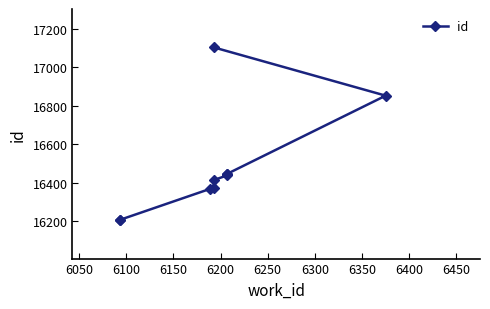

How many lines are shown in the chart?

1